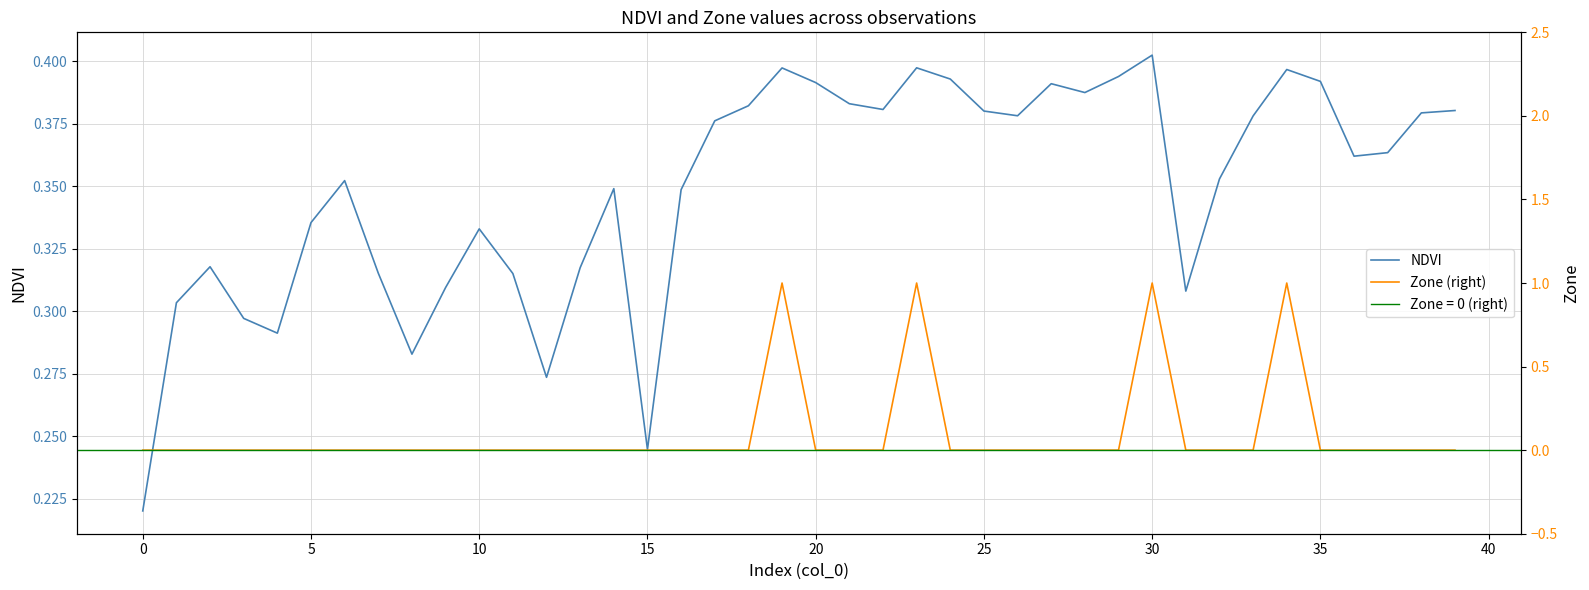

How many interior local peaks does the Zone (right) series have?

4